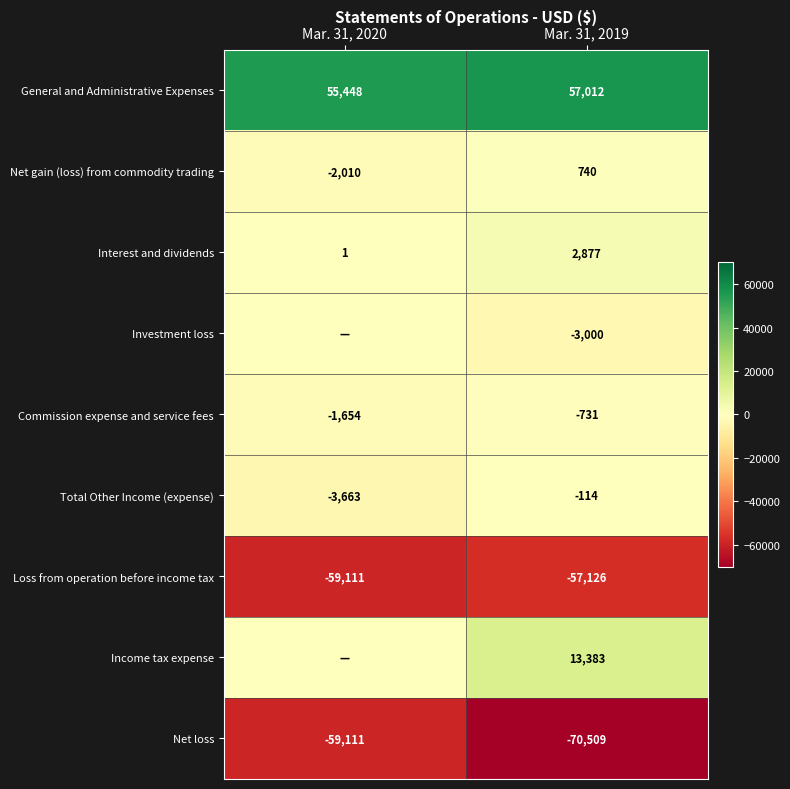

Between Mar. 31, 2019 and Mar. 31, 2020, which is larger?

Mar. 31, 2019